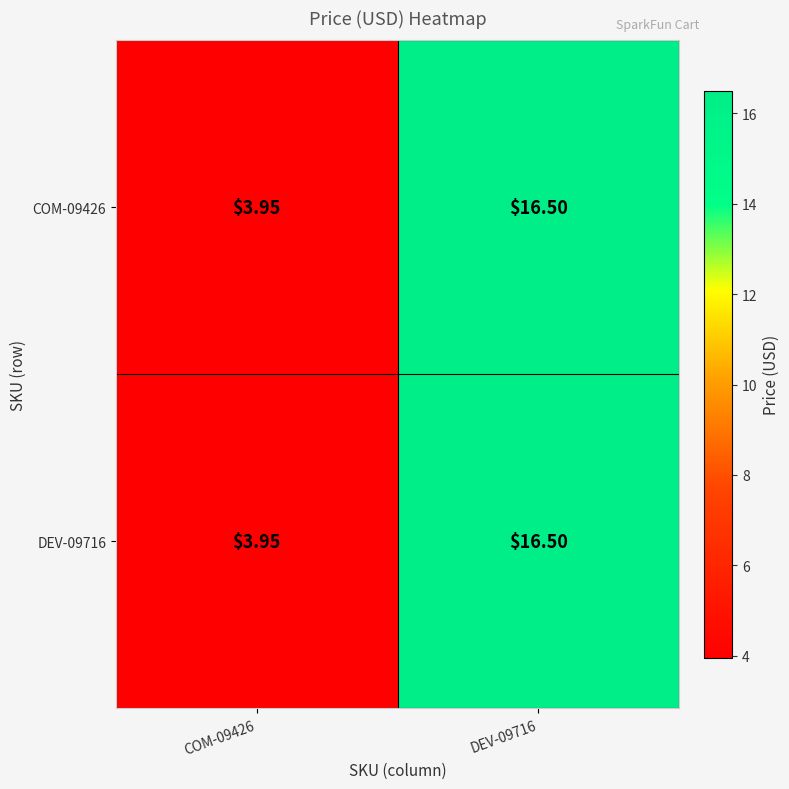

Is the value of COM-09426 at DEV-09716 greater than the value of DEV-09716 at COM-09426?

Yes